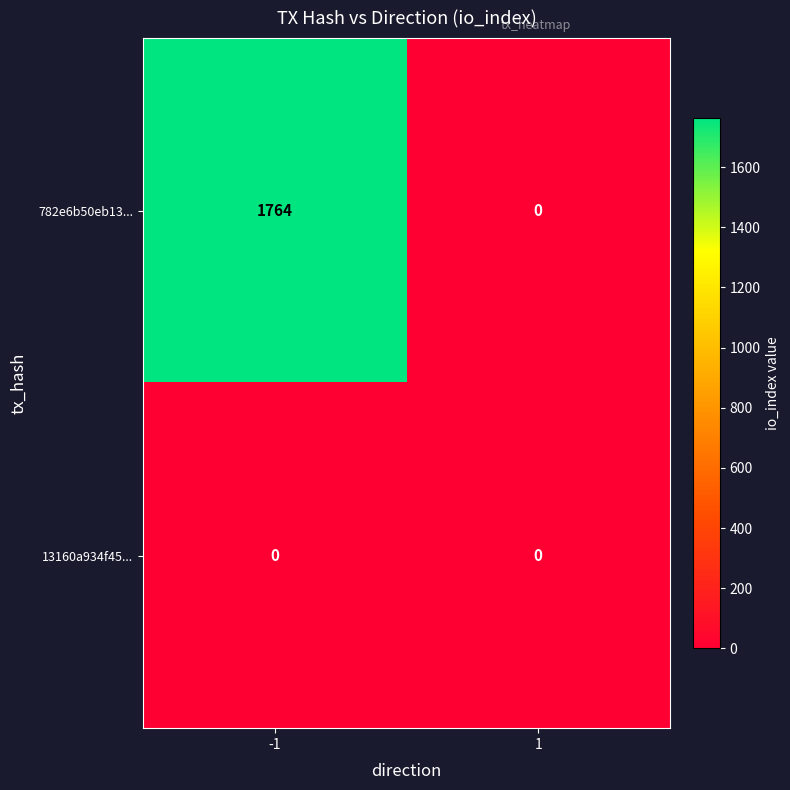

At how many categories does at least one series exceed 1548?

1